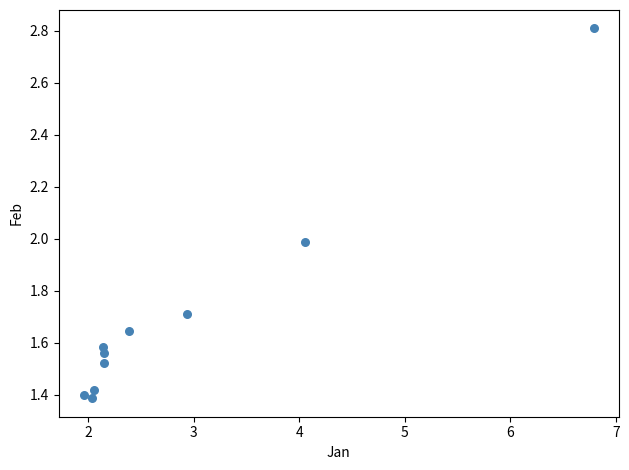

What is the average X value?

2.9